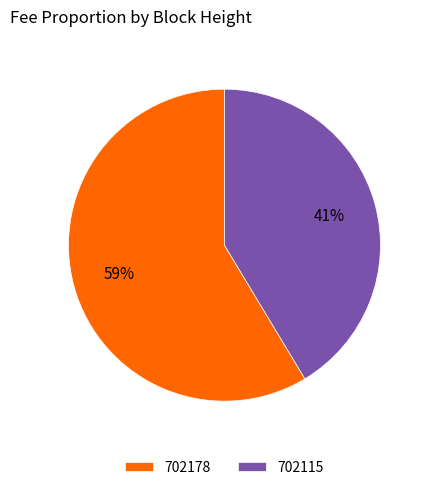

What is the smallest slice in the pie chart?

702115